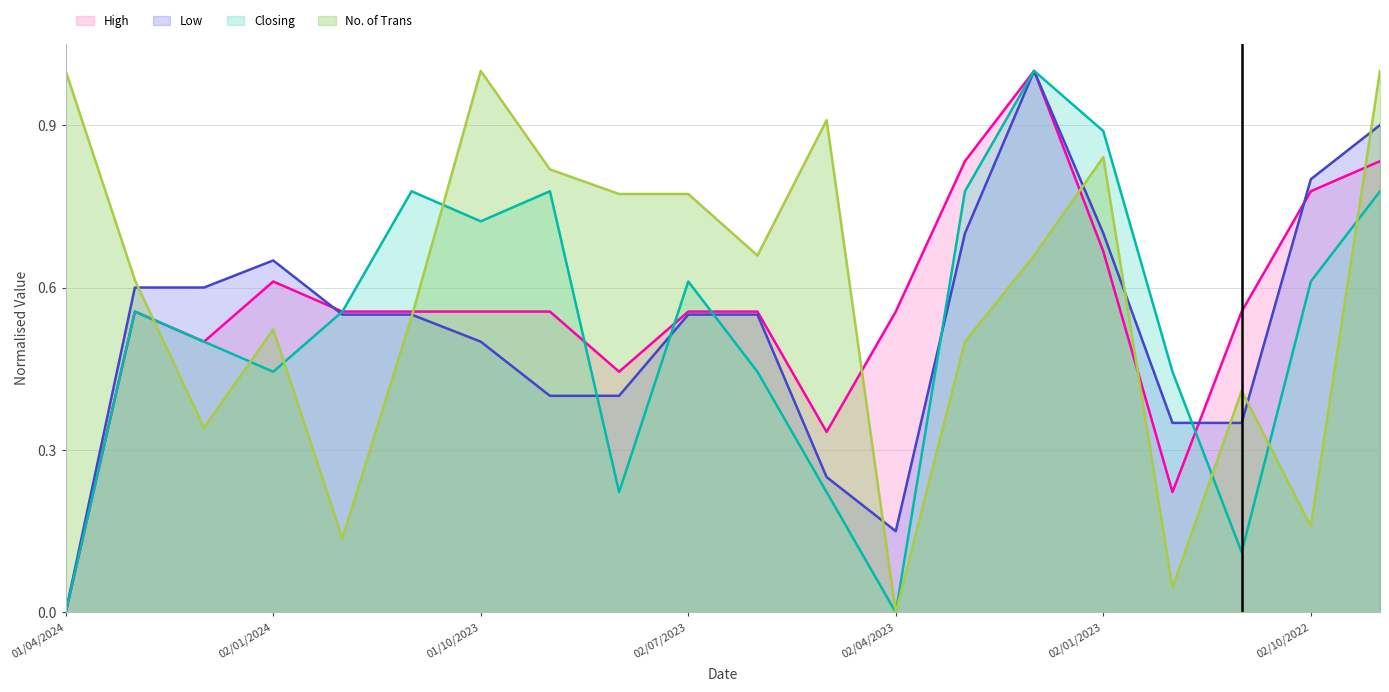

Is it true that High equals 0.4 at 02/04/2023?

False